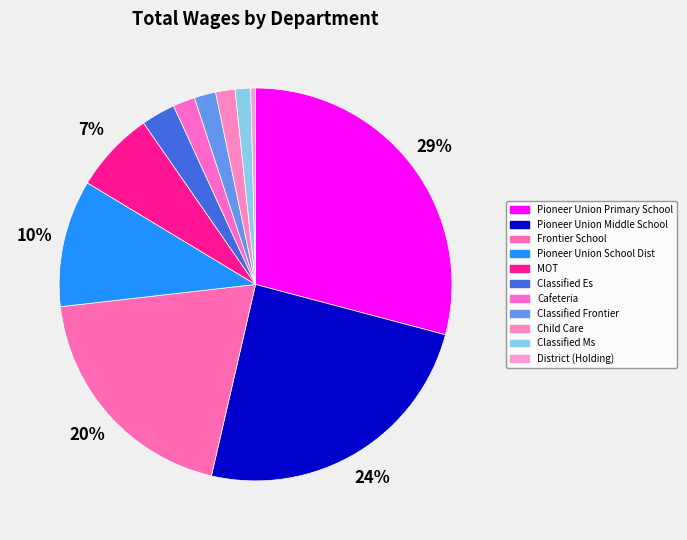

How many segments does this pie chart have?

11